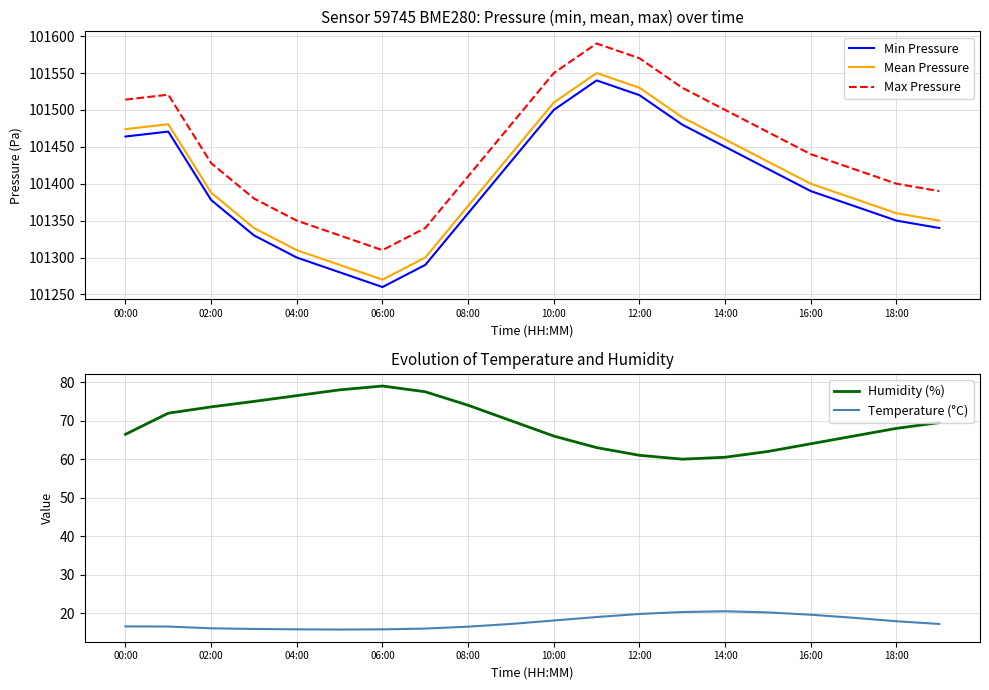

Which category has the lowest value in the Max Pressure series?

06:00